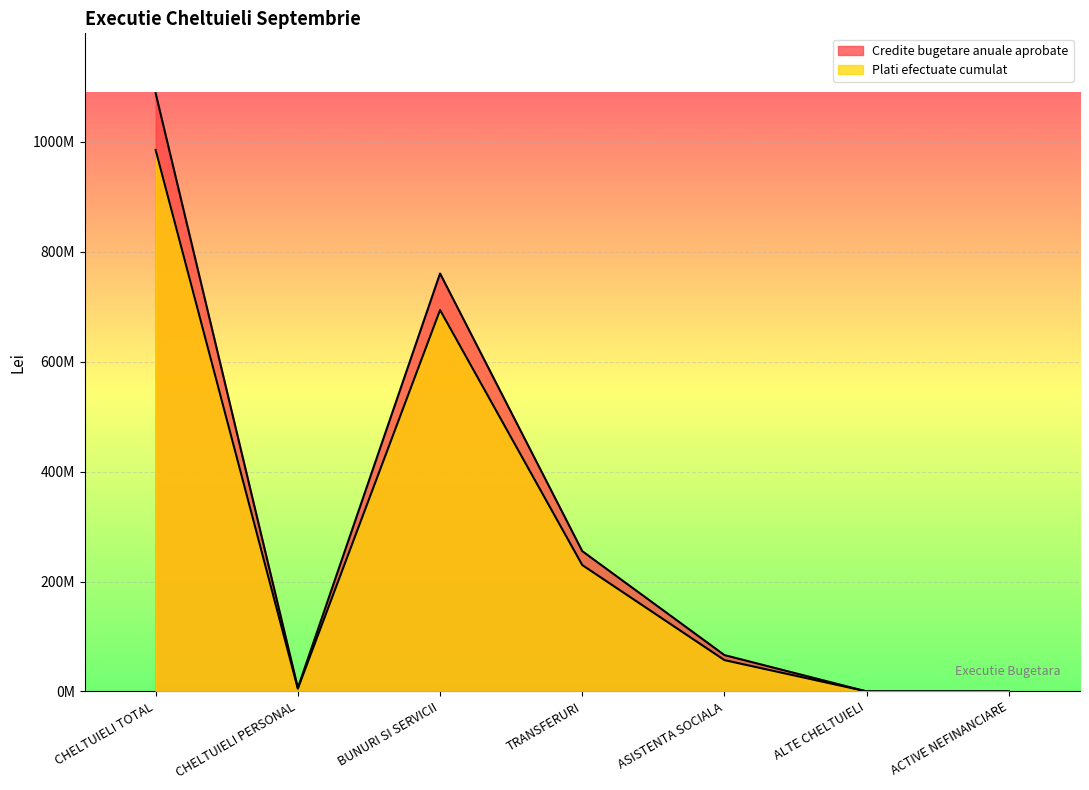

What value does the Credite bugetare anuale aprobate series have at CHELTUIELI PERSONAL, to the nearest 100?

6459500